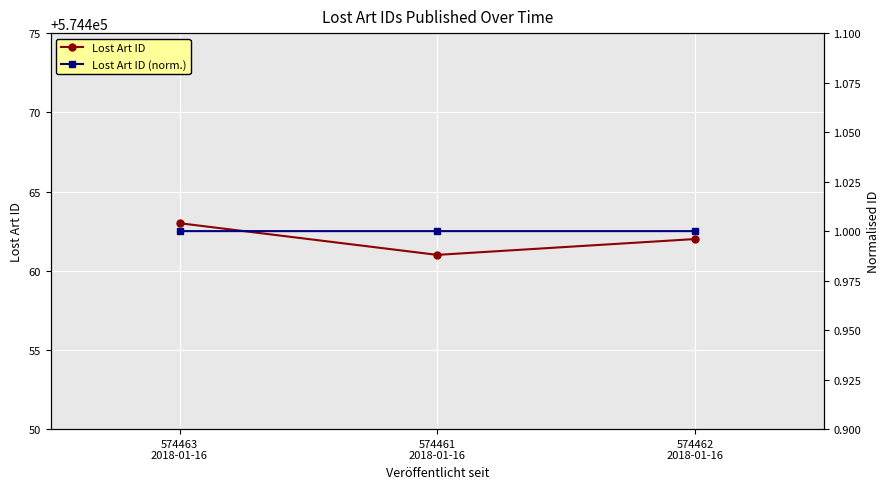

Reading right to left, extract all data points from this chart.

Lost Art ID: 574462
2018-01-16=574462.0	574461
2018-01-16=574461.0	574463
2018-01-16=574463.0
Lost Art ID (norm.): 574462
2018-01-16=1.0	574461
2018-01-16=1.0	574463
2018-01-16=1.0